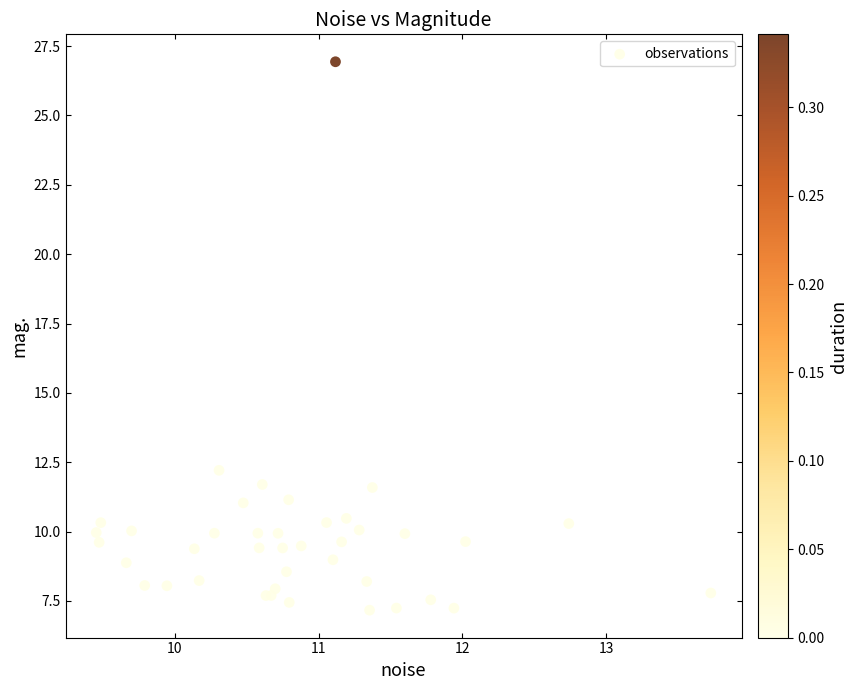

What Y value in the scatter plot is closest to 17?

12.2